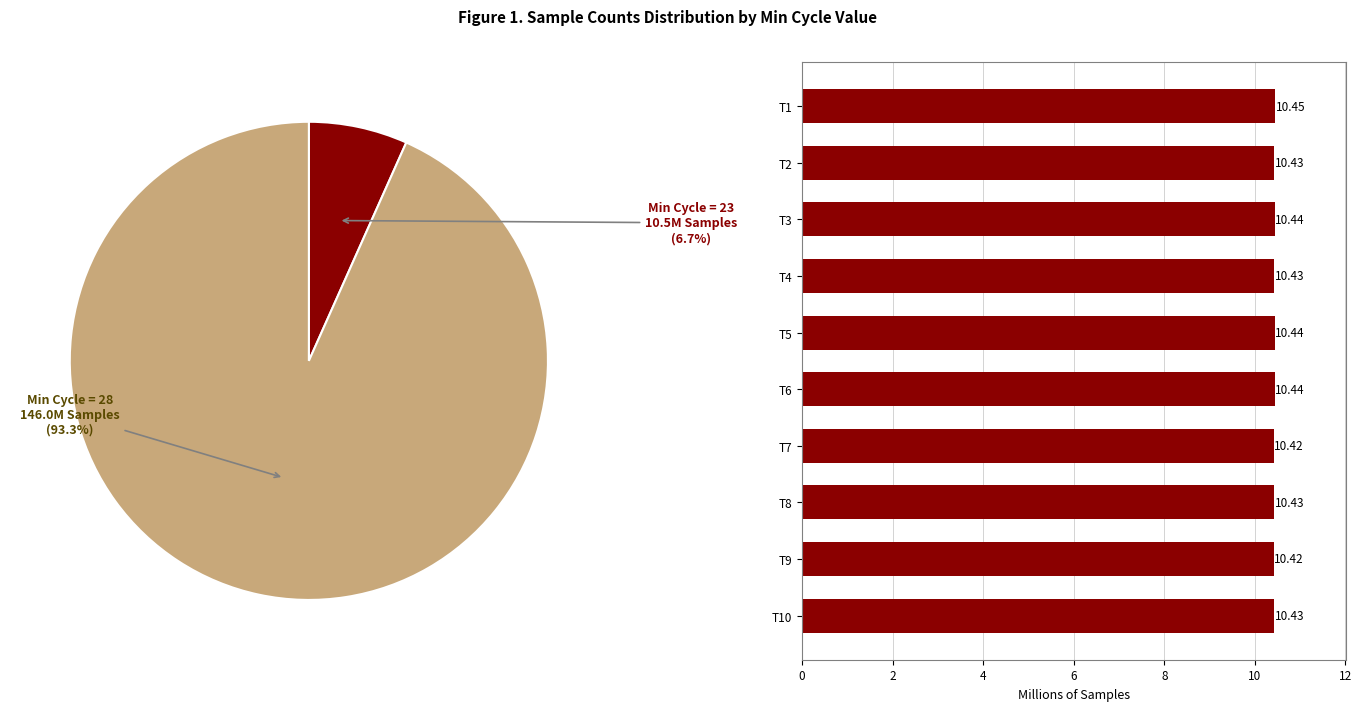

Is it true that T4 is 1% of the pie?

False